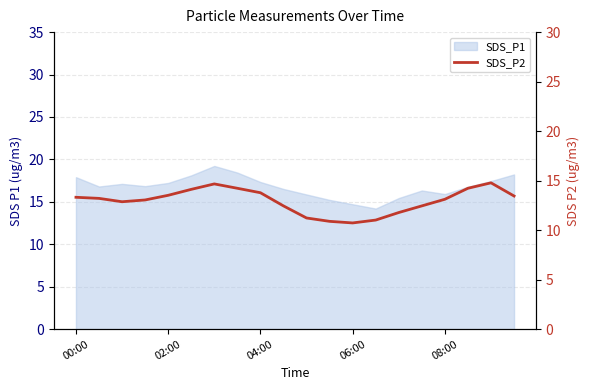

Where does the data first go above 13?

00:00